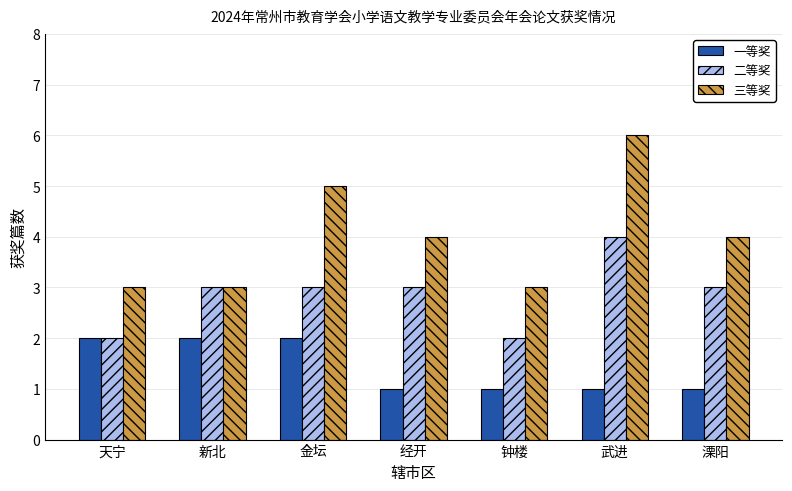

What is the total value across all series at 新北?

8